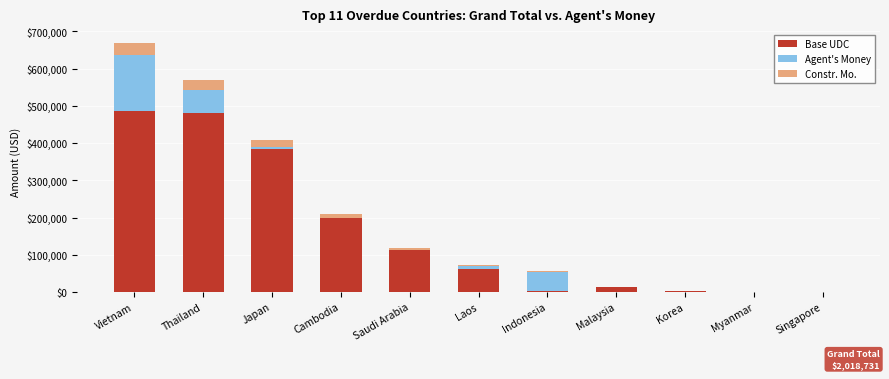

What is the sum of all Base UDC values?

1743531.8